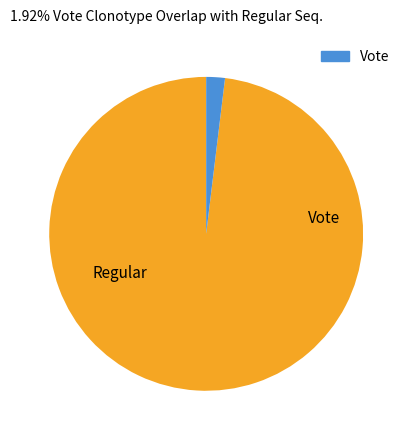

How many segments does this pie chart have?

2